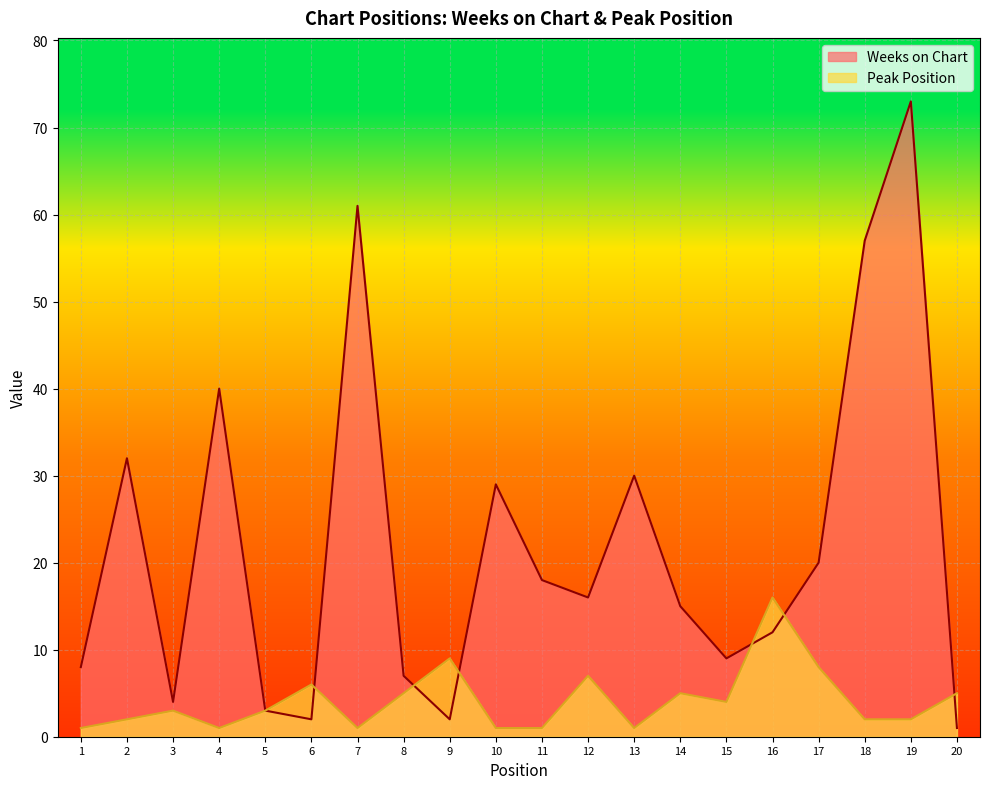

True or false: Weeks on Chart has a value of 7 at 8.

True